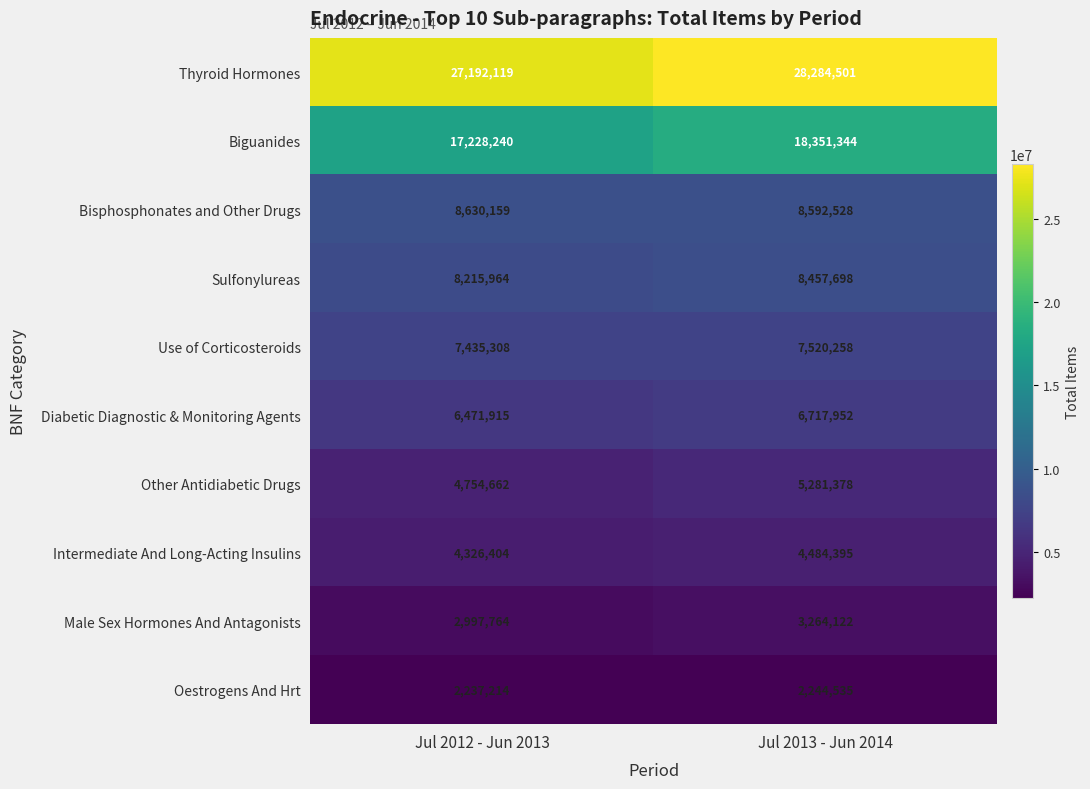

At Jul 2012 - Jun 2013, list the series in order from smallest to largest.

Oestrogens And Hrt, Male Sex Hormones And Antagonists, Intermediate And Long-Acting Insulins, Other Antidiabetic Drugs, Diabetic Diagnostic & Monitoring Agents, Use of Corticosteroids, Sulfonylureas, Bisphosphonates and Other Drugs, Biguanides, Thyroid Hormones